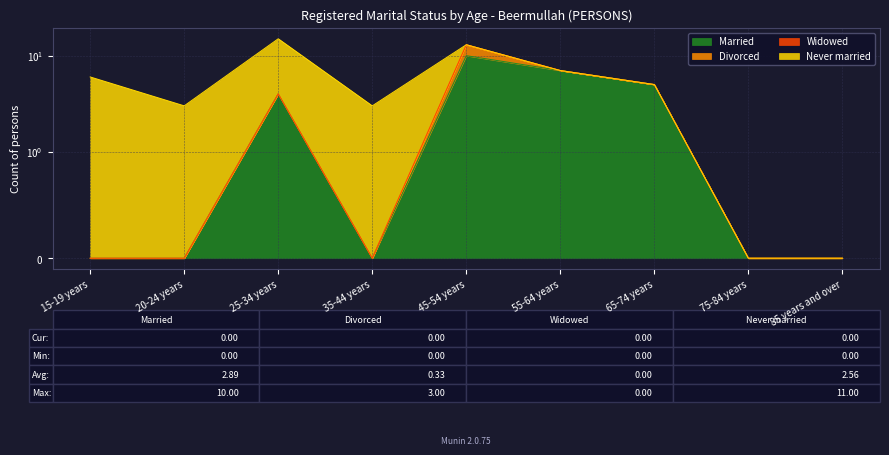

Which series has the largest total across all categories?

Married